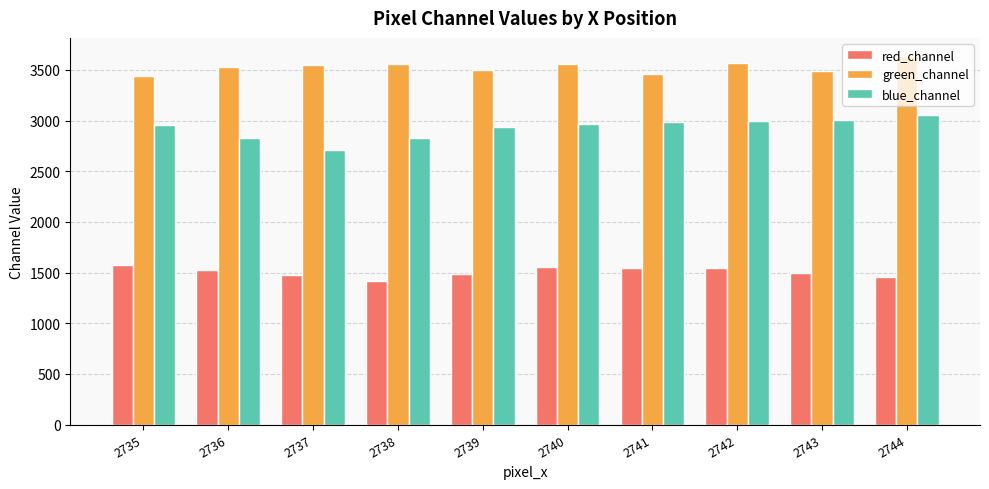

Where does the red_channel series first go above 1528?

2735